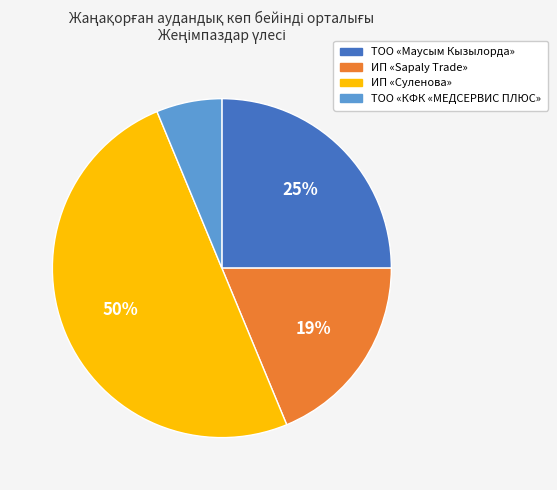

To the nearest percent, what is the average slice percentage?

25%